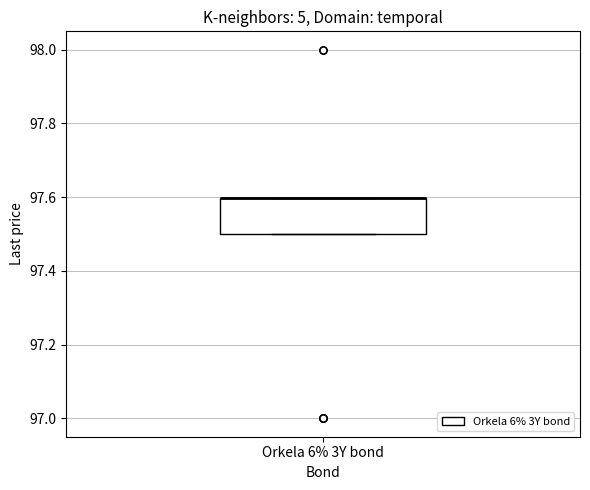

Read this box plot against the y-axis: the position of the median line, the range covered by the box, and the ends of both whiskers. The values are not printed on the chart, so give them approximately, as read against the axis.

median 97.6 (drawn on the box's upper edge), box 97.5 to 97.6, whiskers 97.5 to 97.6